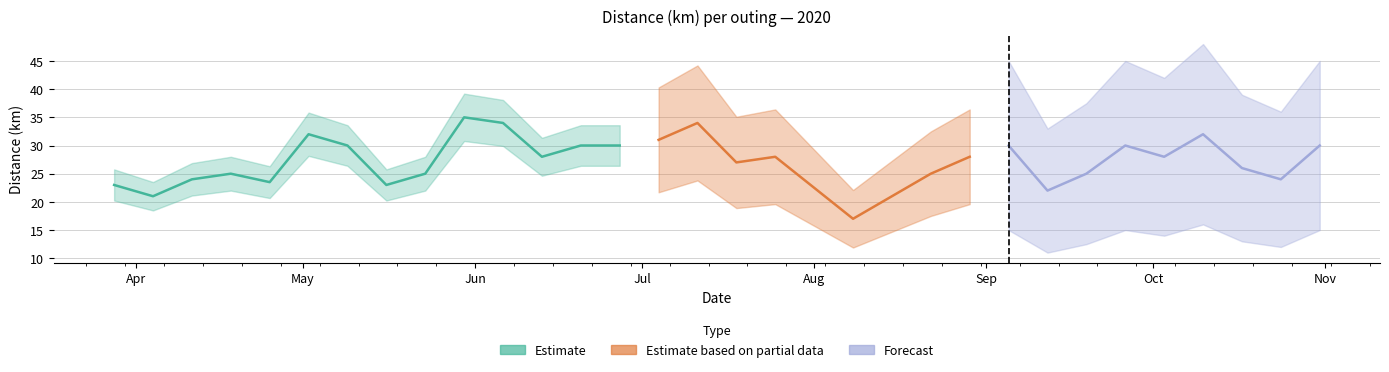

Which category has the highest value across all series?

2020-05-30